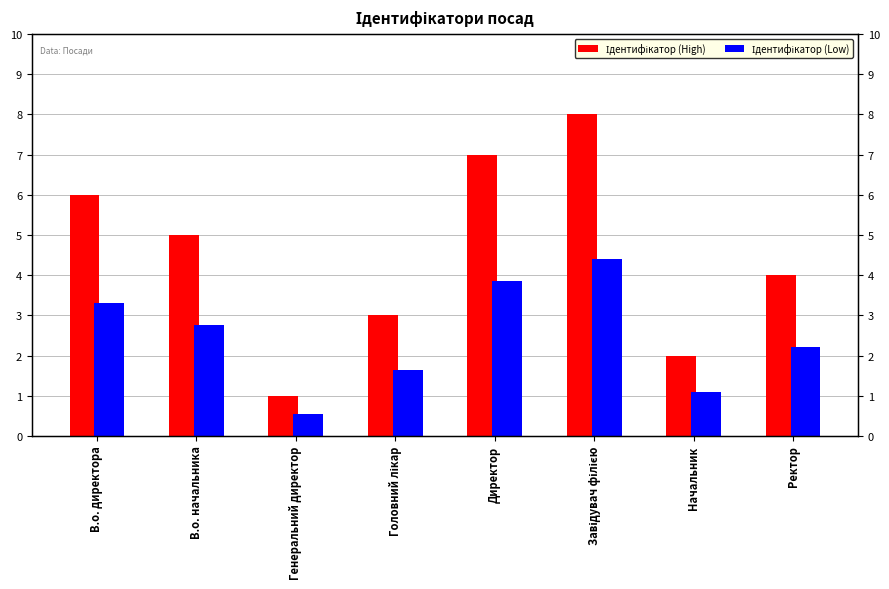

What position from the left is Головний лікар?

4